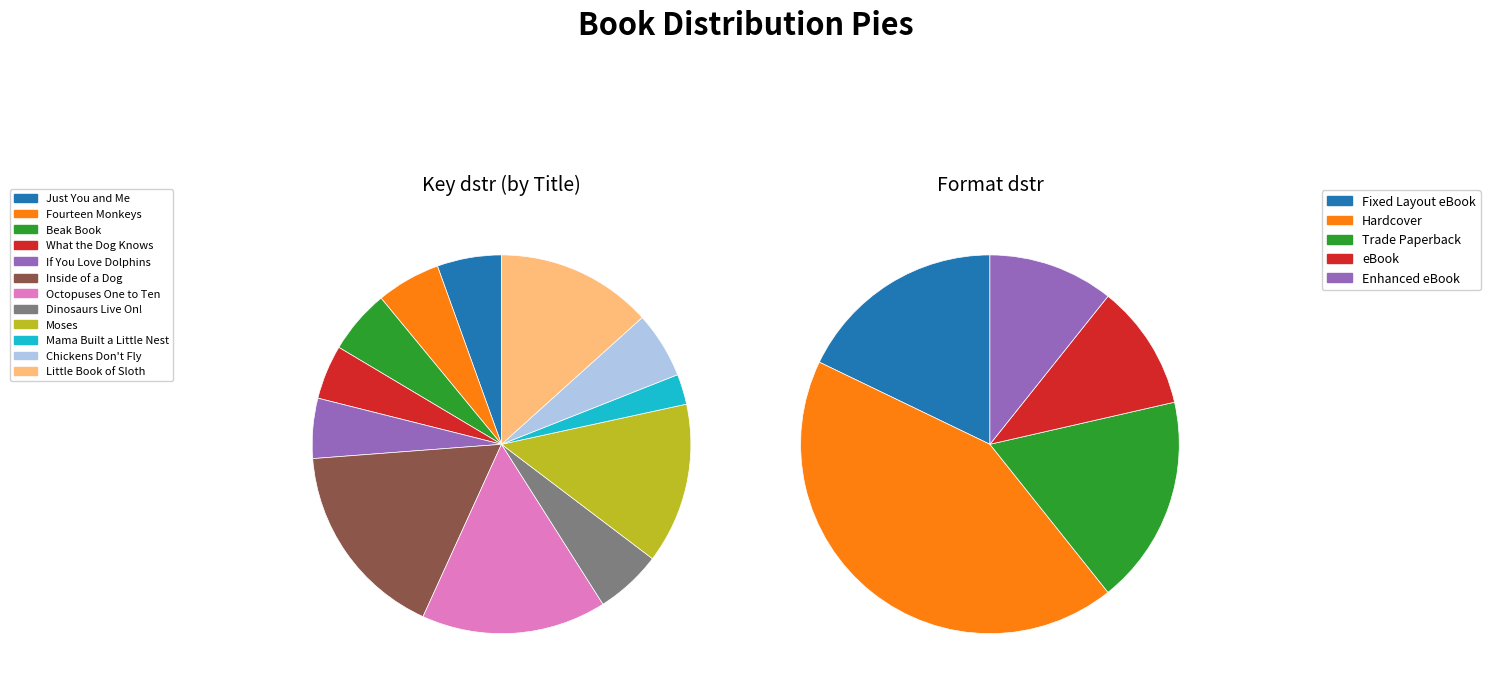

Which slice is the smallest?

Mama Built a Little Nest